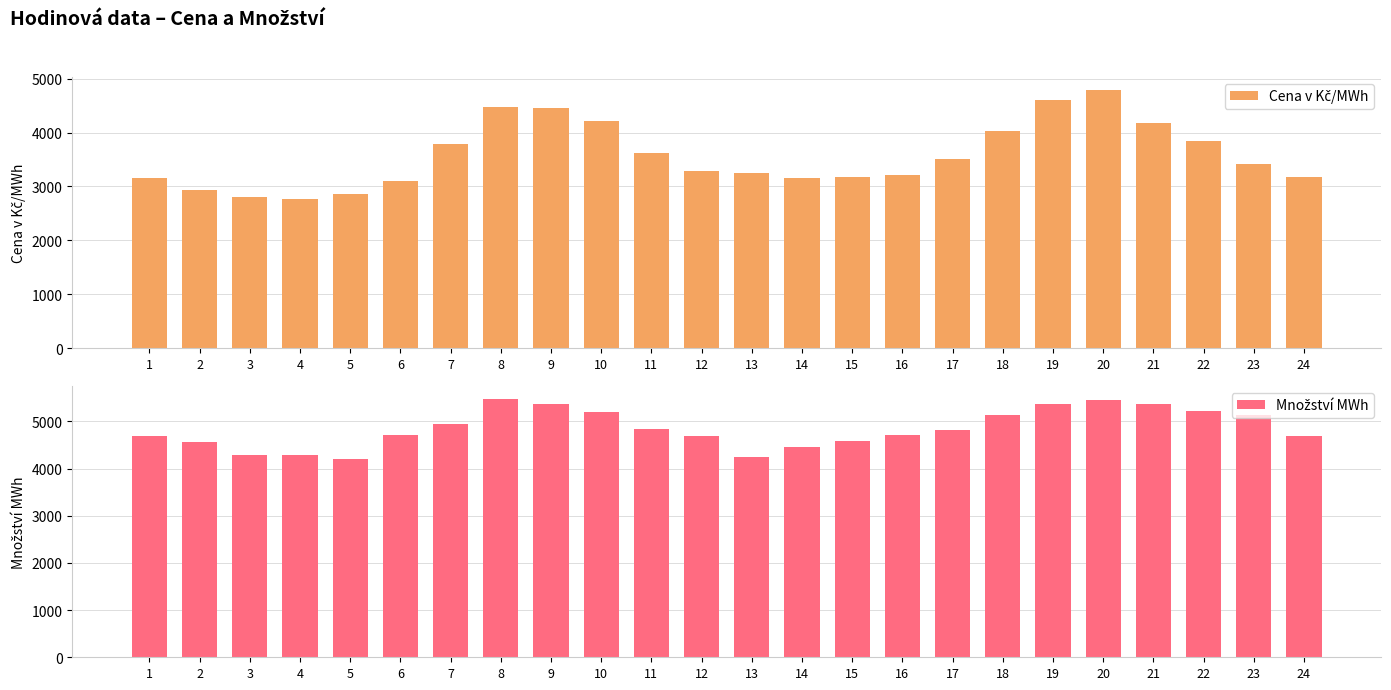

The value of Cena v Kč/MWh at 23 is 3417.4. True or false?

True